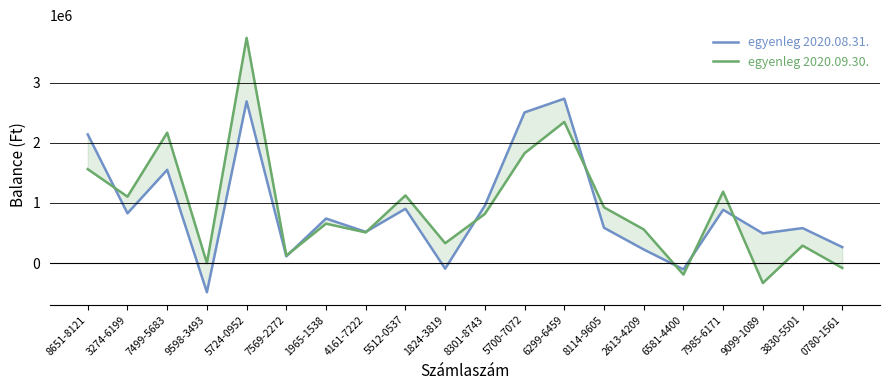

Where is egyenleg 2020.08.31. nearest to the value 1124134?

8301-8743